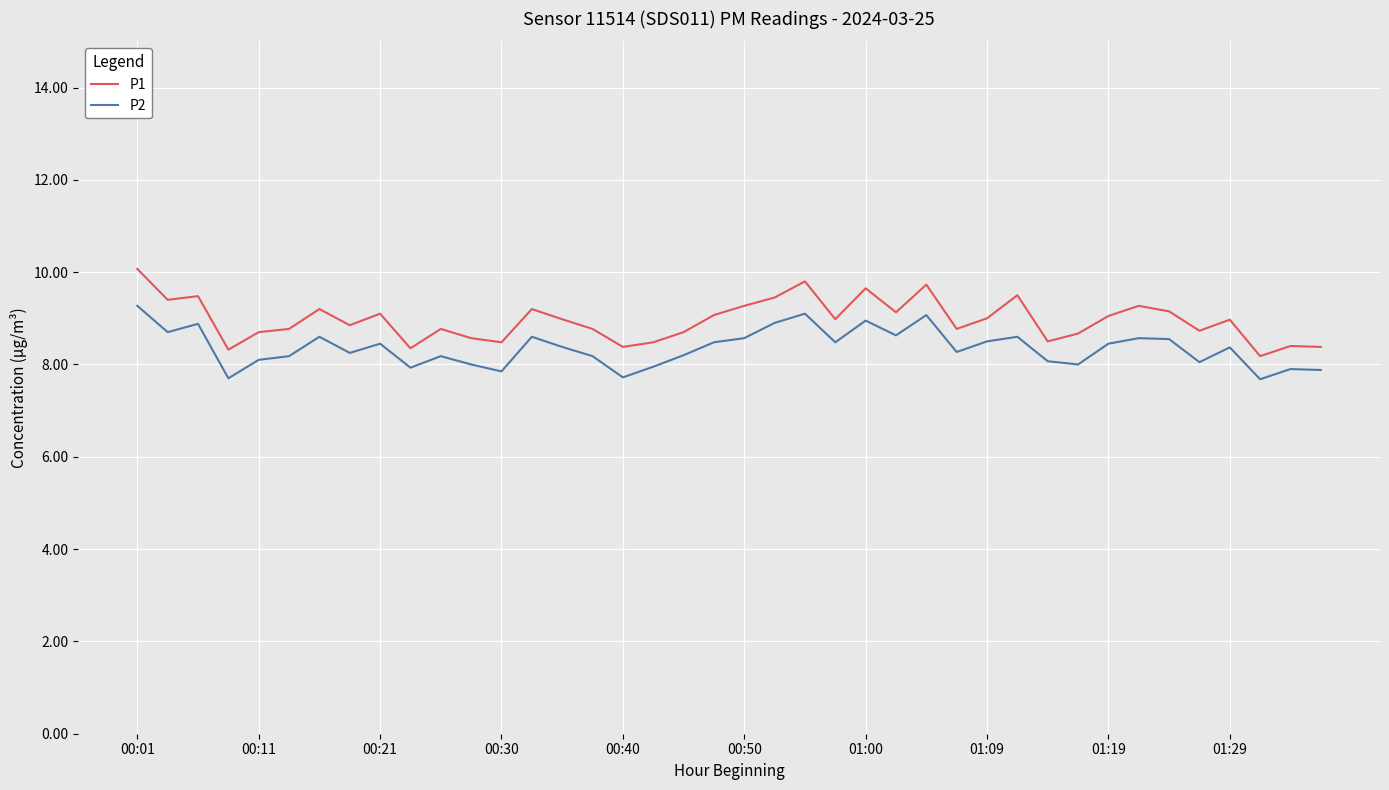

Count the number of data series in this chart.

2